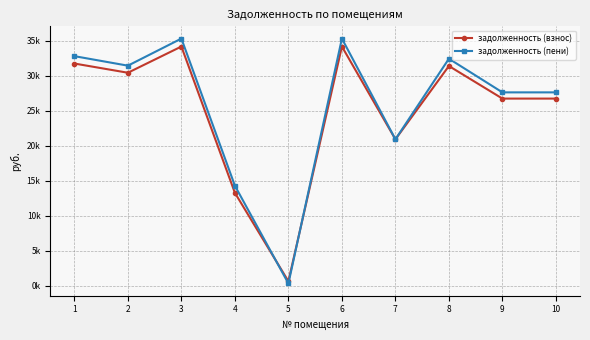

Is this an area chart (filled region under the line)?

No